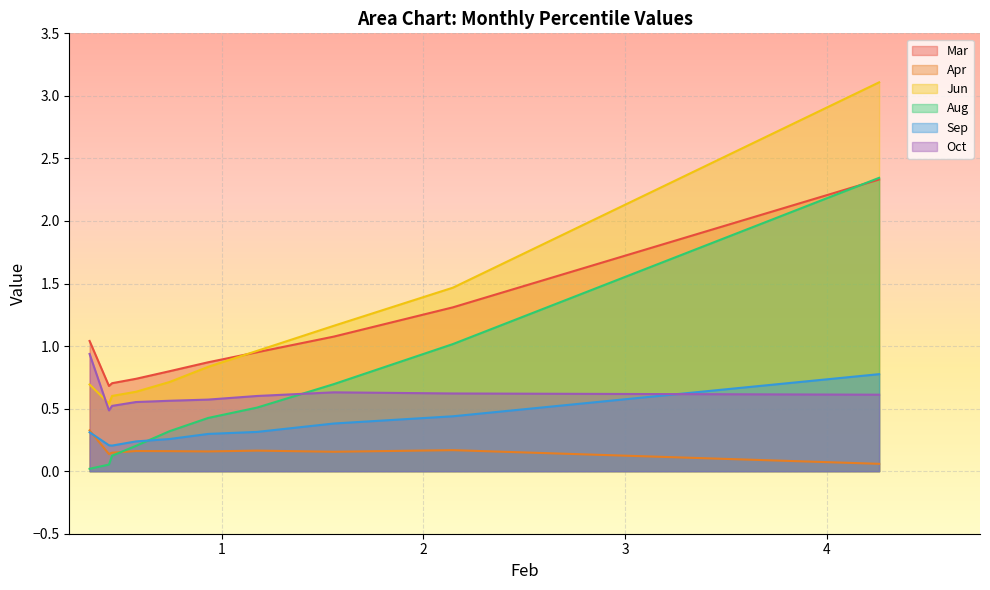

Which series has the widest spread of values?

Jun